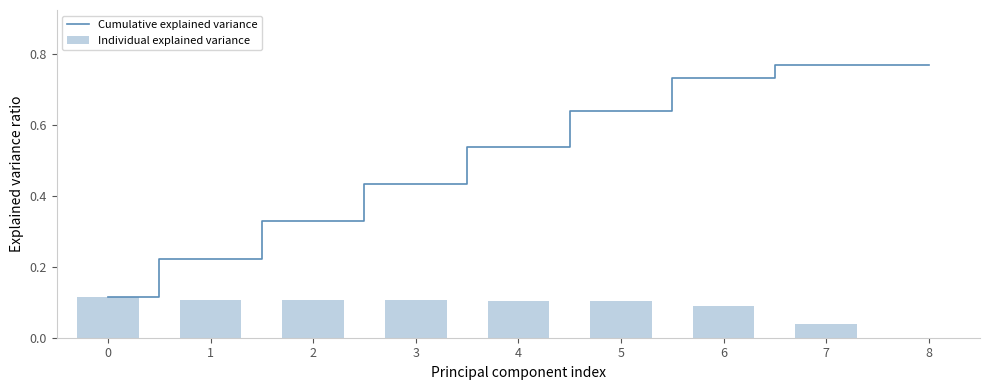

Rank the series by their maximum value, from lowest to highest.

Individual explained variance, Cumulative explained variance